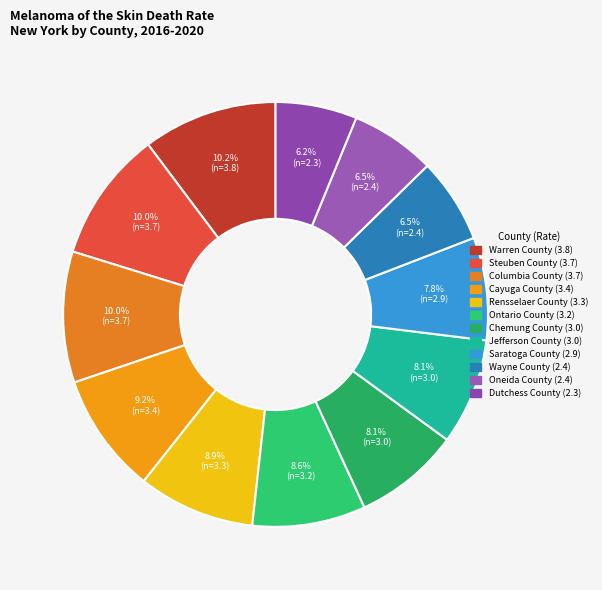

To the nearest percent, what is the difference between the Columbia County and Jefferson County slice percentages?

2%